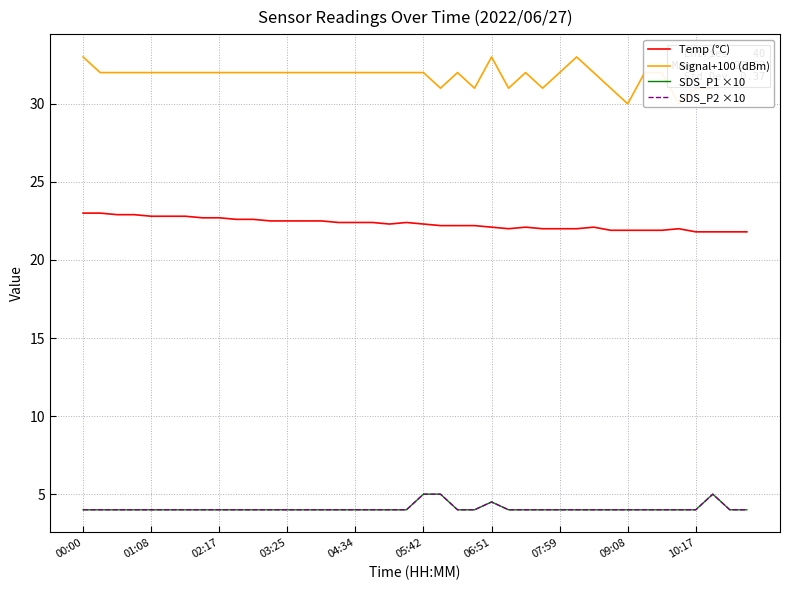

How many lines are shown in the chart?

4